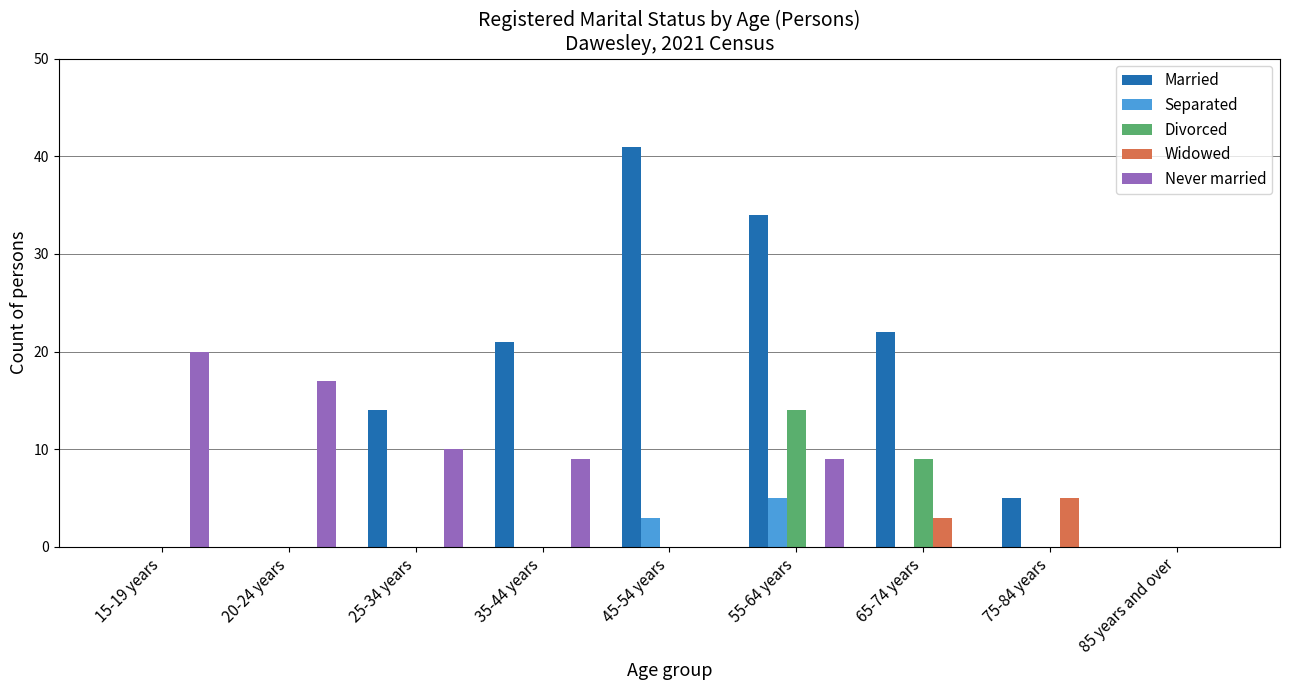

What is the maximum value for Divorced?

14